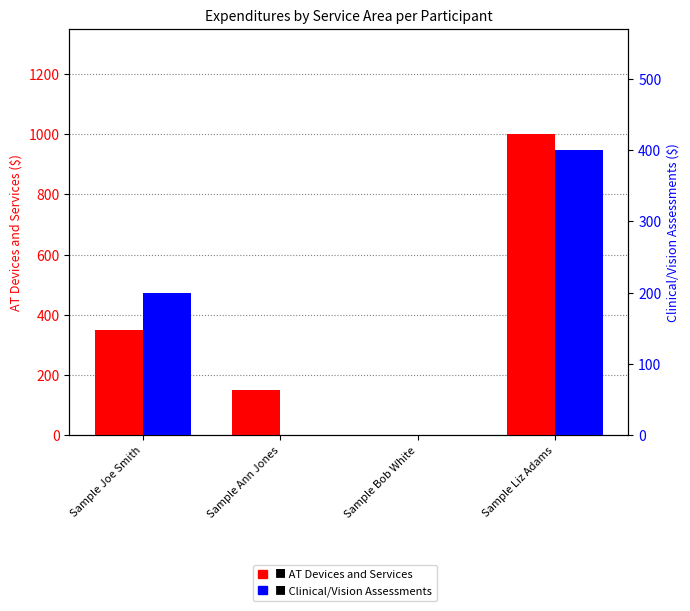

At which label does AT Devices and Services first exceed 350?

Sample Liz Adams